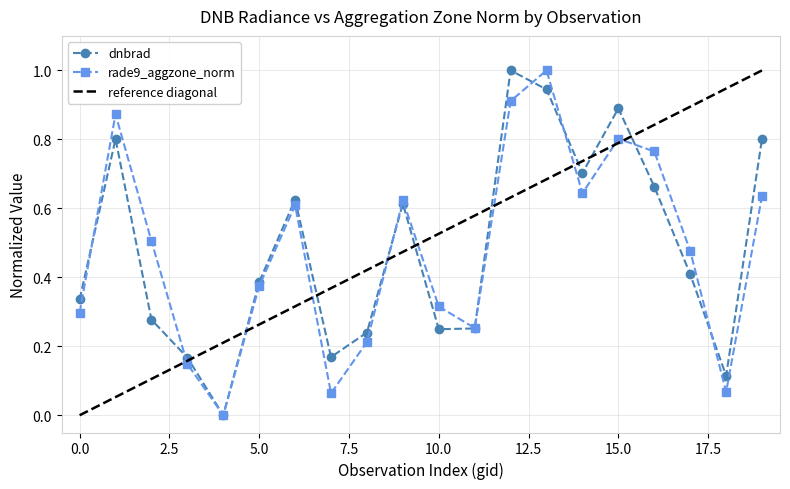

True or false: rade9_aggzone_norm has a value of 0.4 at 102352.

False